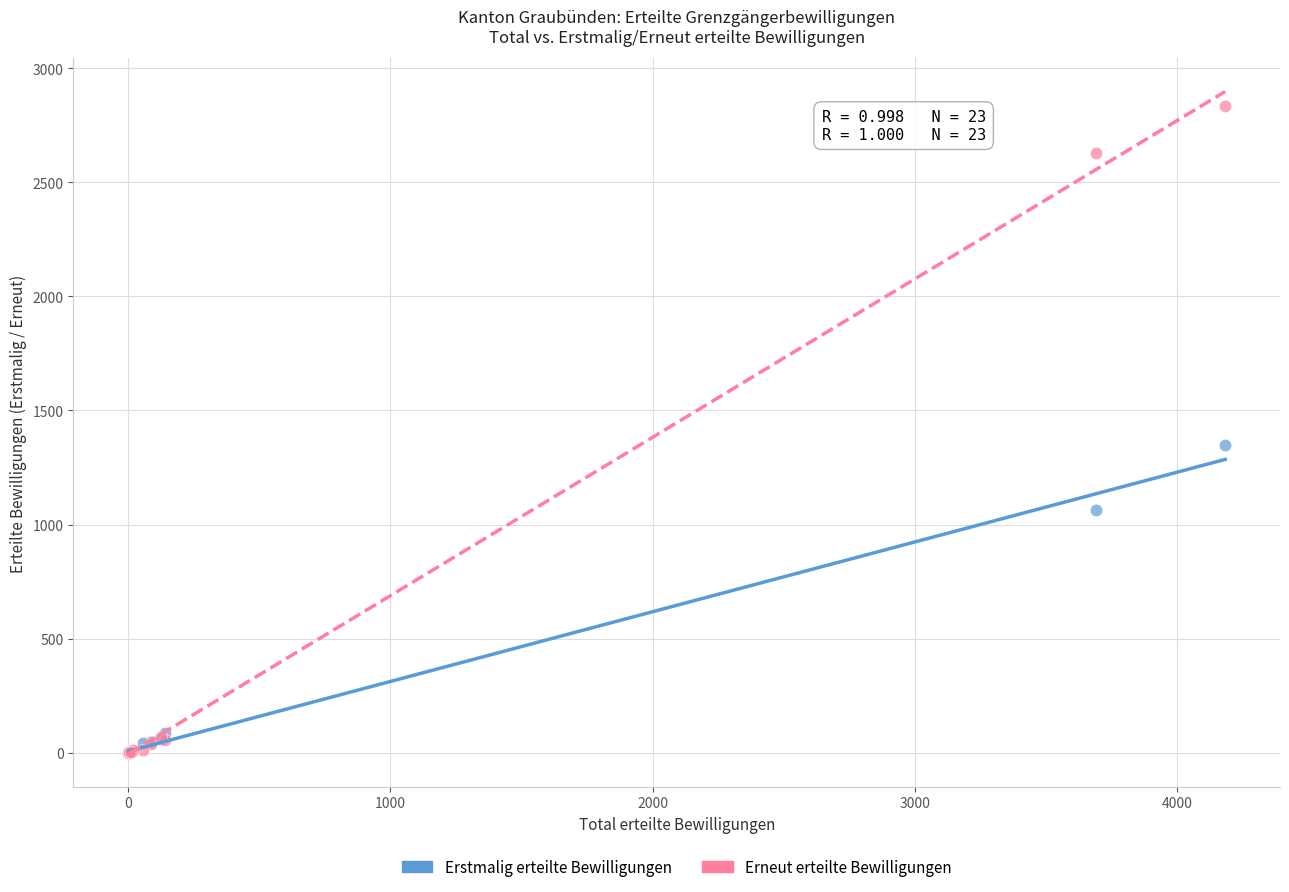

In the Erneut erteilte Bewilligungen series, what Y value is closest to 1418?

2628